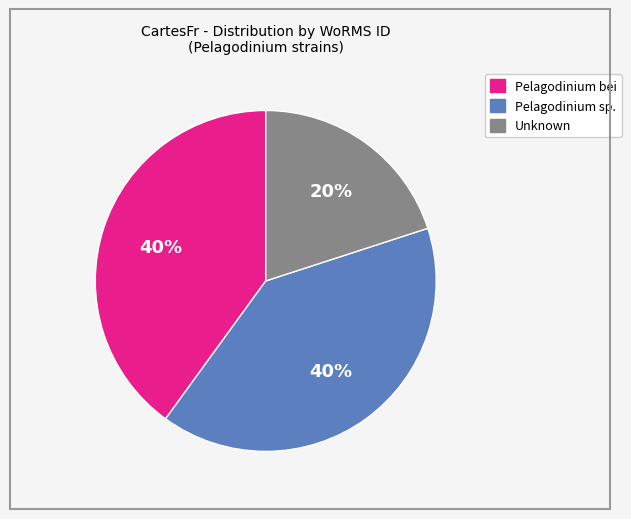

Is there any slice that represents more than half of the pie?

No